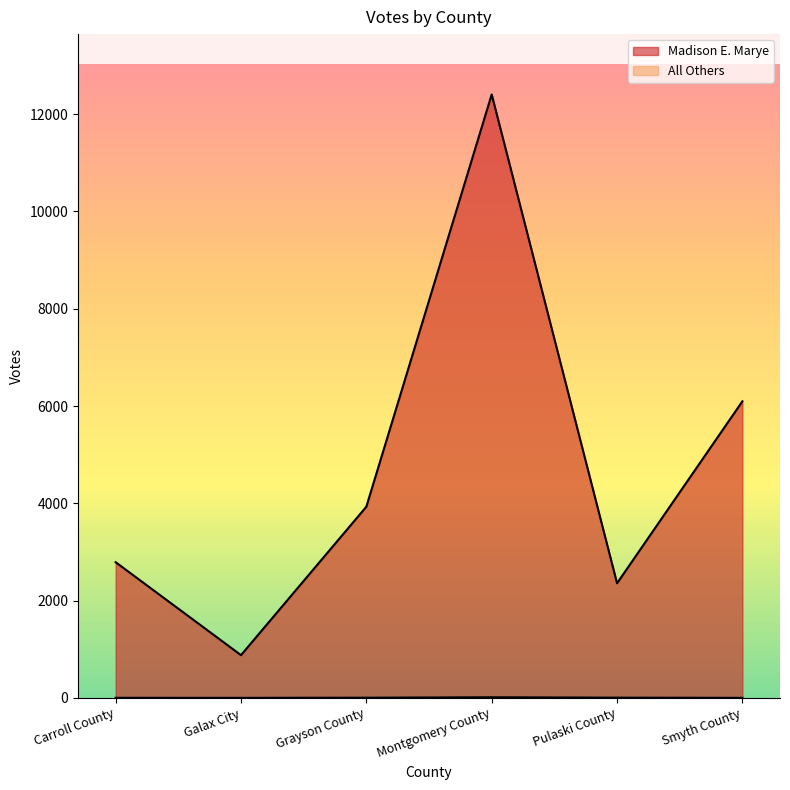

Which series changed the most between Galax City and Pulaski County?

Madison E. Marye